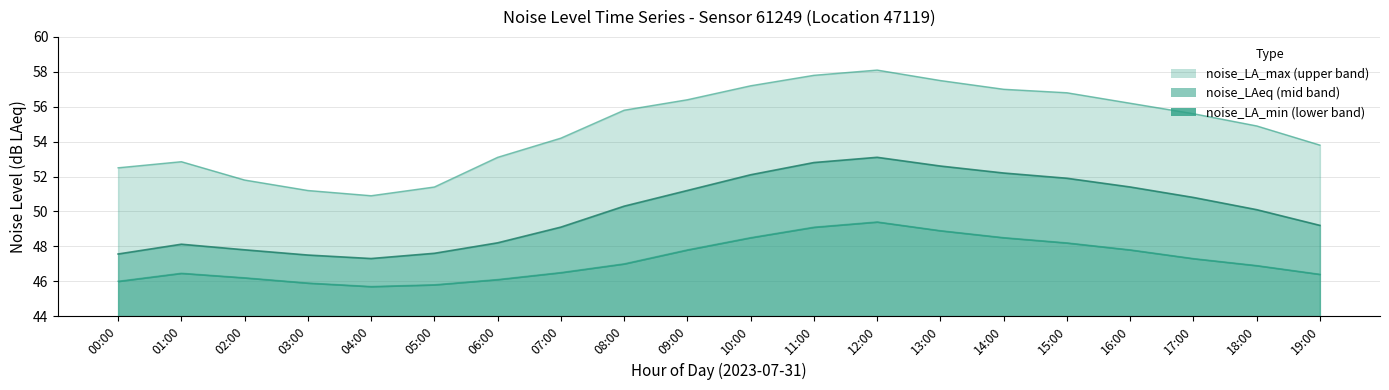

The noise_LAeq series shows 22.6 at 07:00. True or false?

False